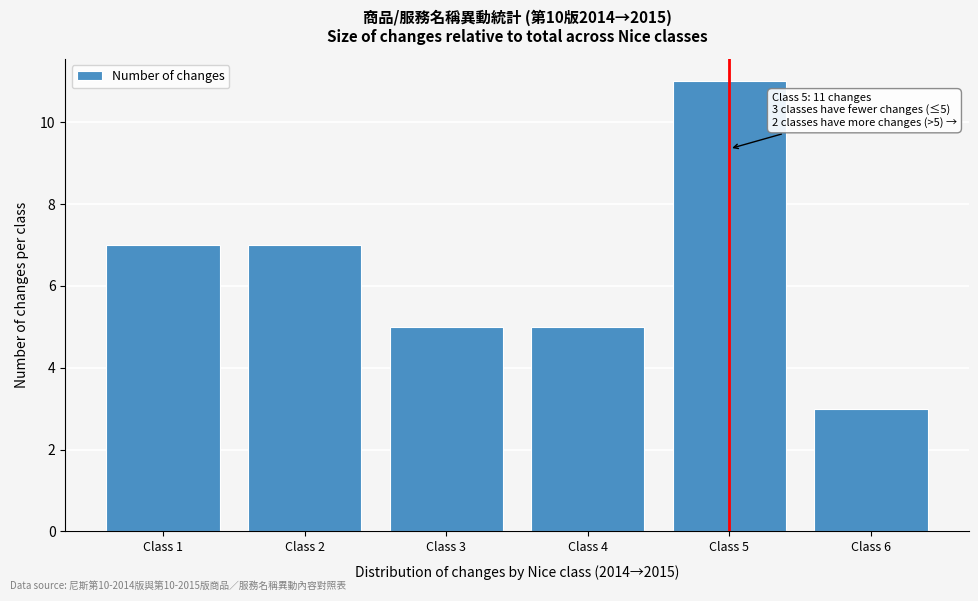

Reading left to right, extract all data points from this chart.

7	7	5	5	11	3